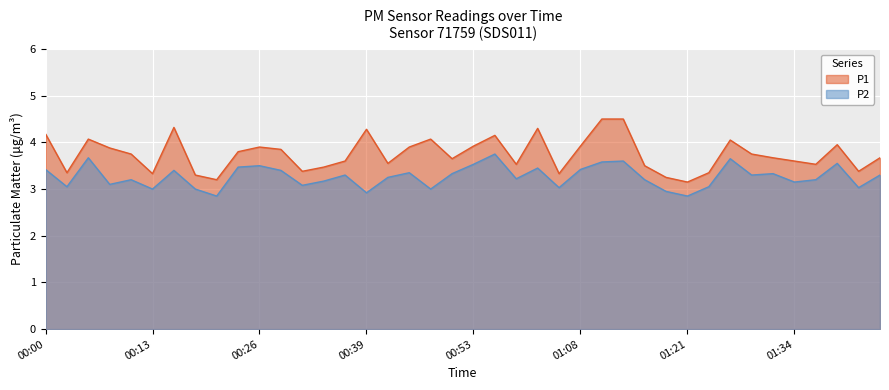

What is the difference between the highest and lowest values at 00:50?

0.3